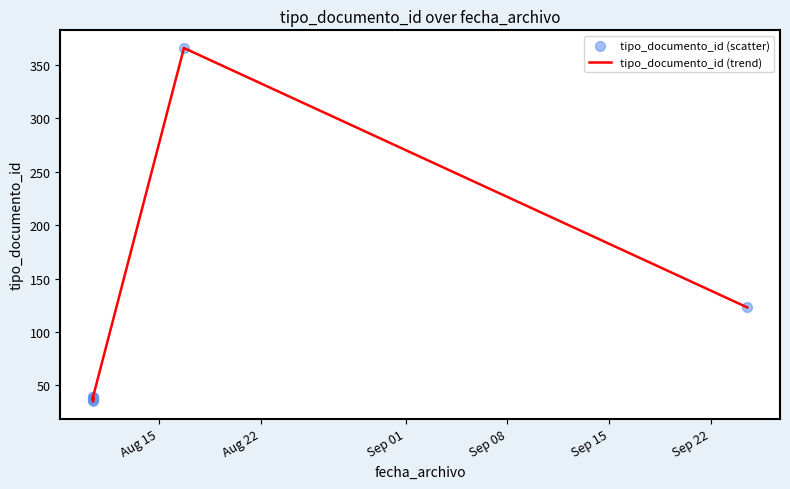

What are all the series names shown in the legend?

tipo_documento_id (trend), tipo_documento_id (scatter)